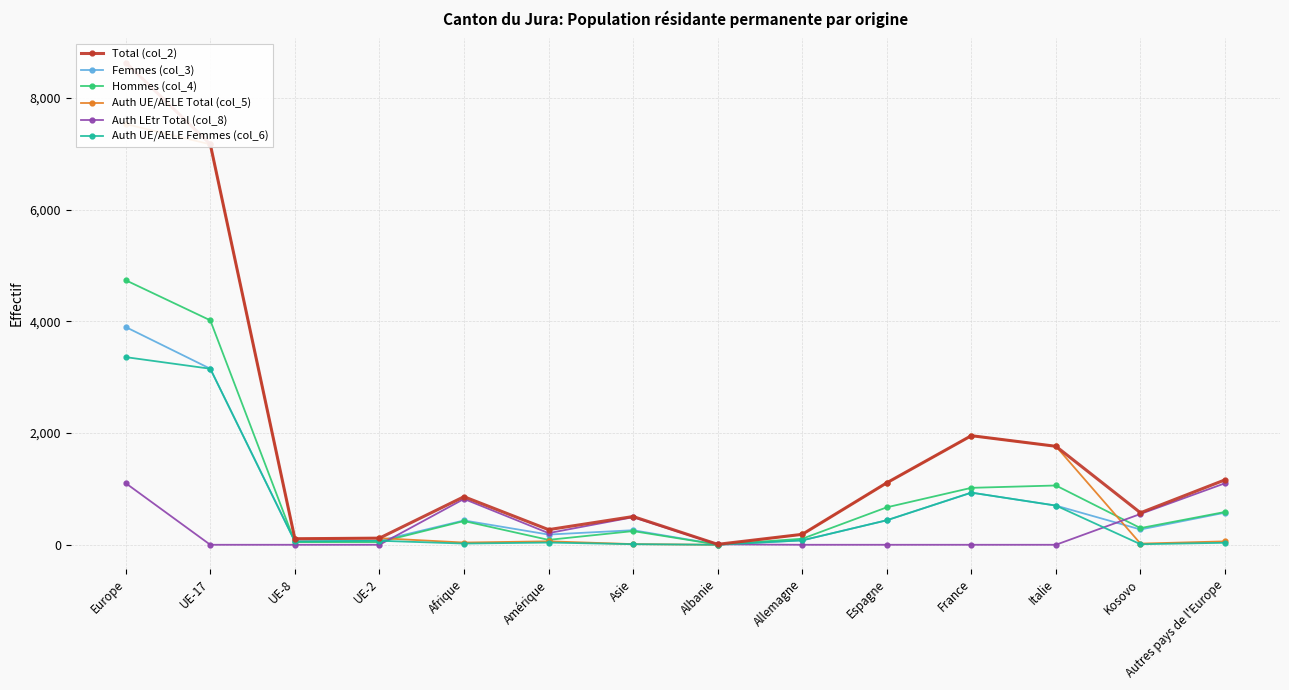

Between Europe and Albanie, which is larger?

Europe